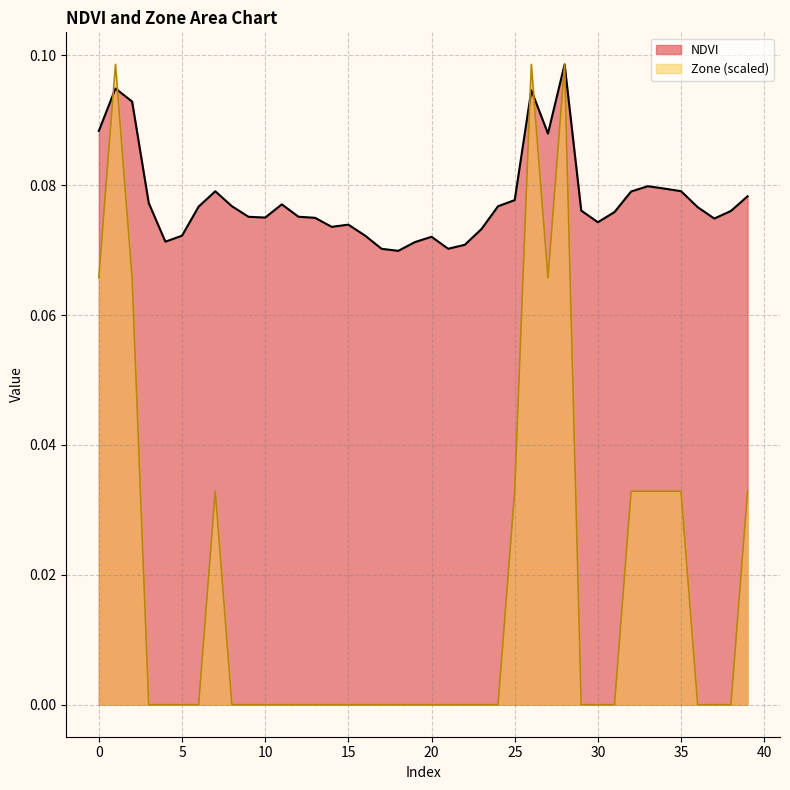

Between which two adjacent categories do NDVI and Zone first intersect?

0 and 1